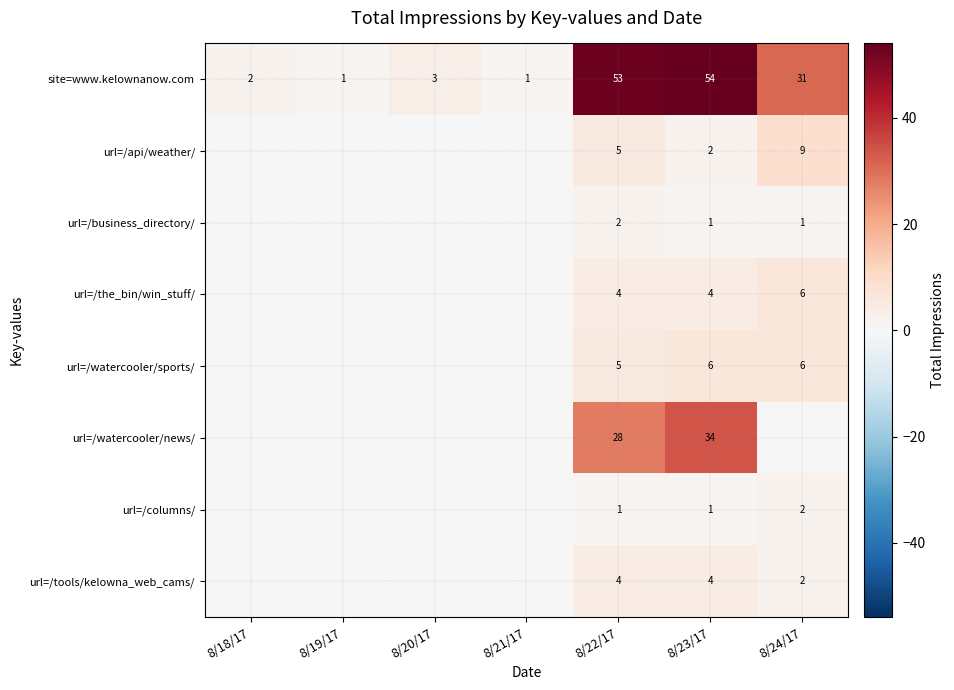

The site=www.kelownanow.com series shows 53 at 8/22/17. True or false?

True